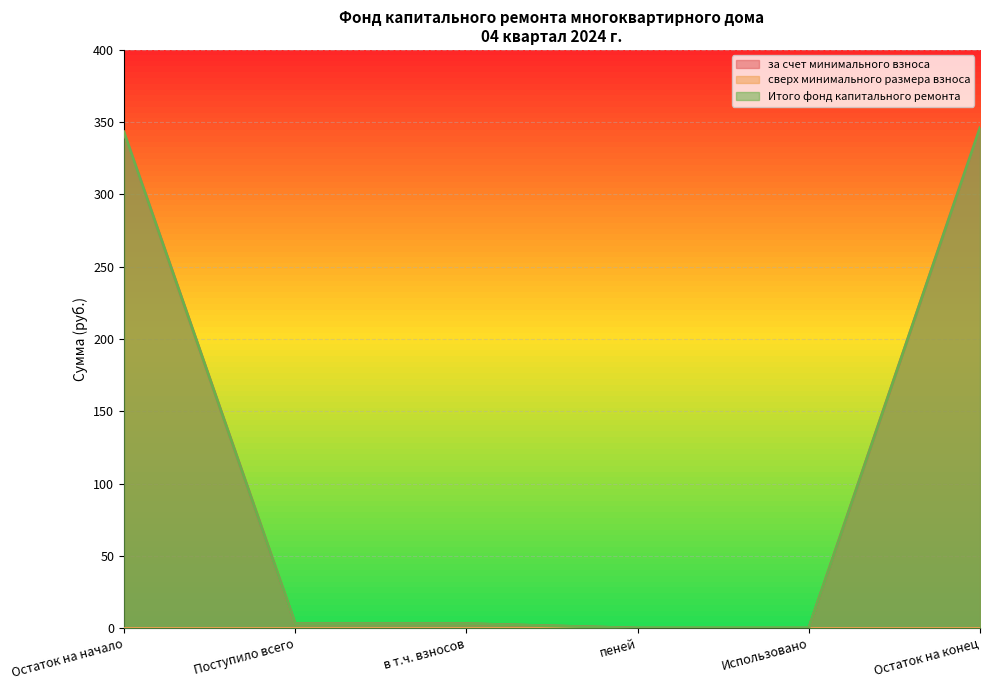

Reading left to right, list all the values displayed in this chart.

за счет минимального взноса: 343.2	3.0	3.0	0.0	0.0	346.2
Итого фонд капитального ремонта: 343.2	3.0	3.0	0.0	0.0	346.2